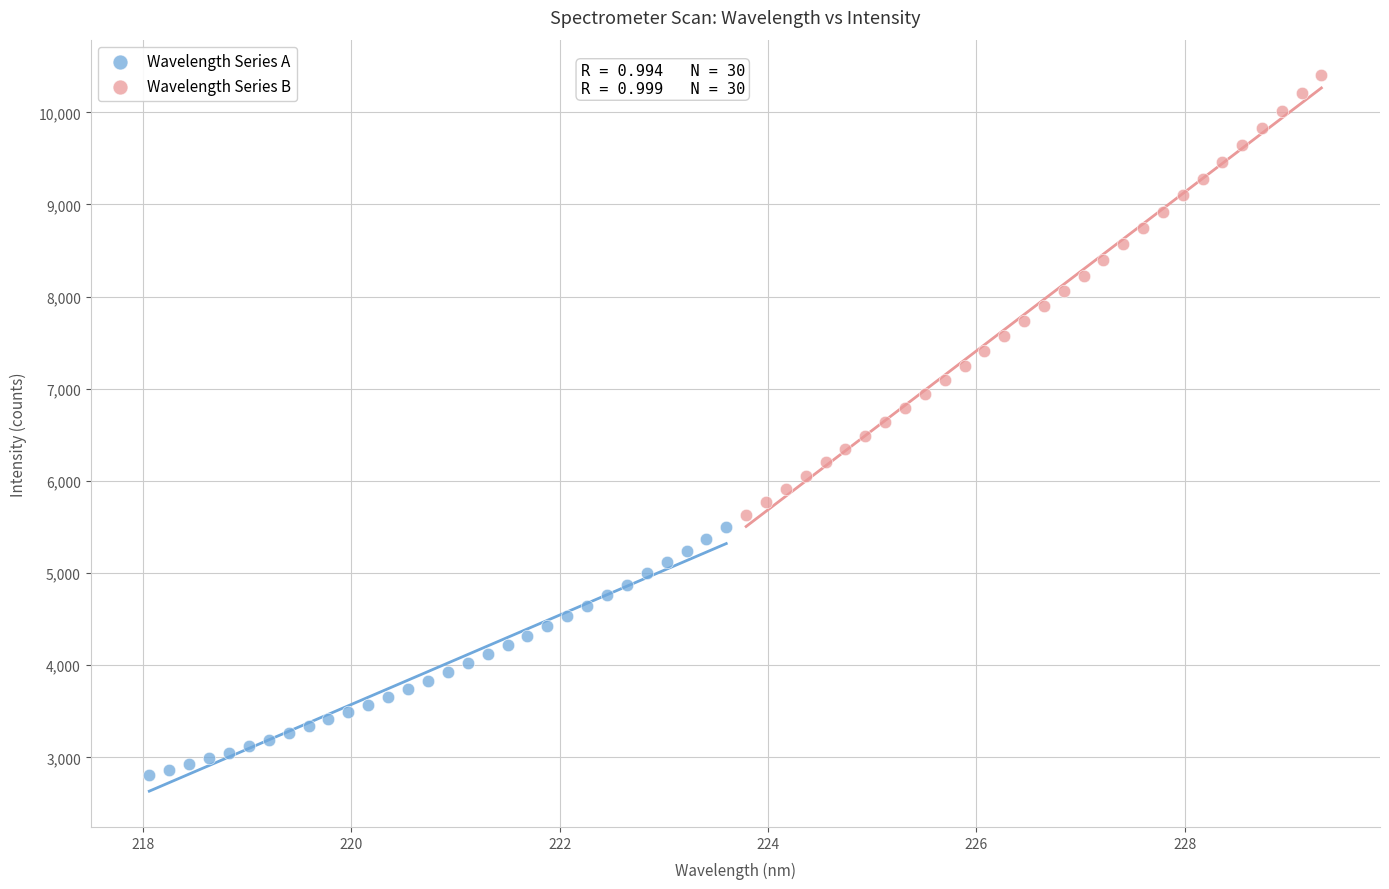

Which series reaches the maximum Y coordinate?

Wavelength Series B